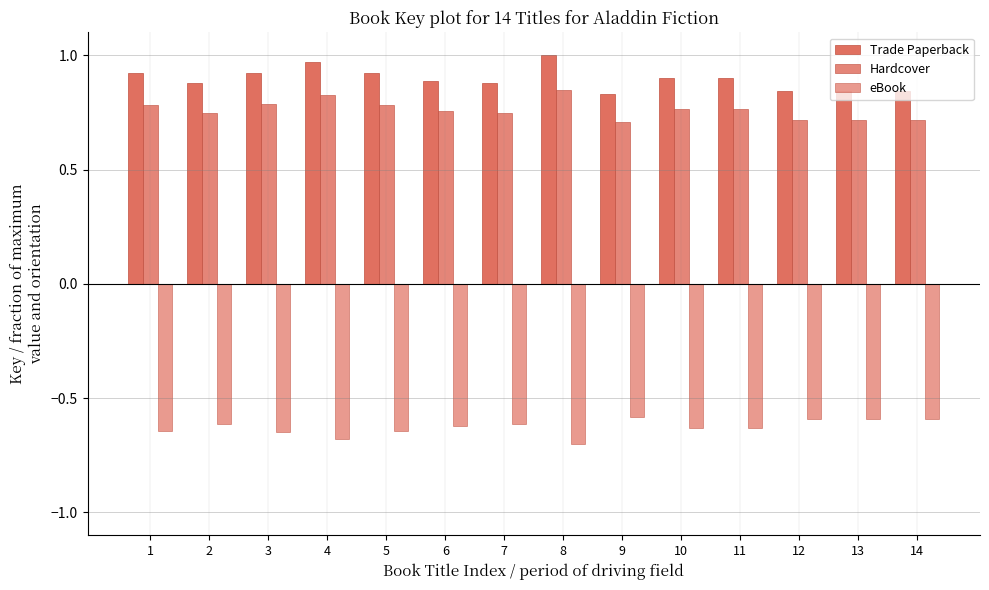

Rank the series by their maximum value, from highest to lowest.

Trade Paperback, Hardcover, eBook